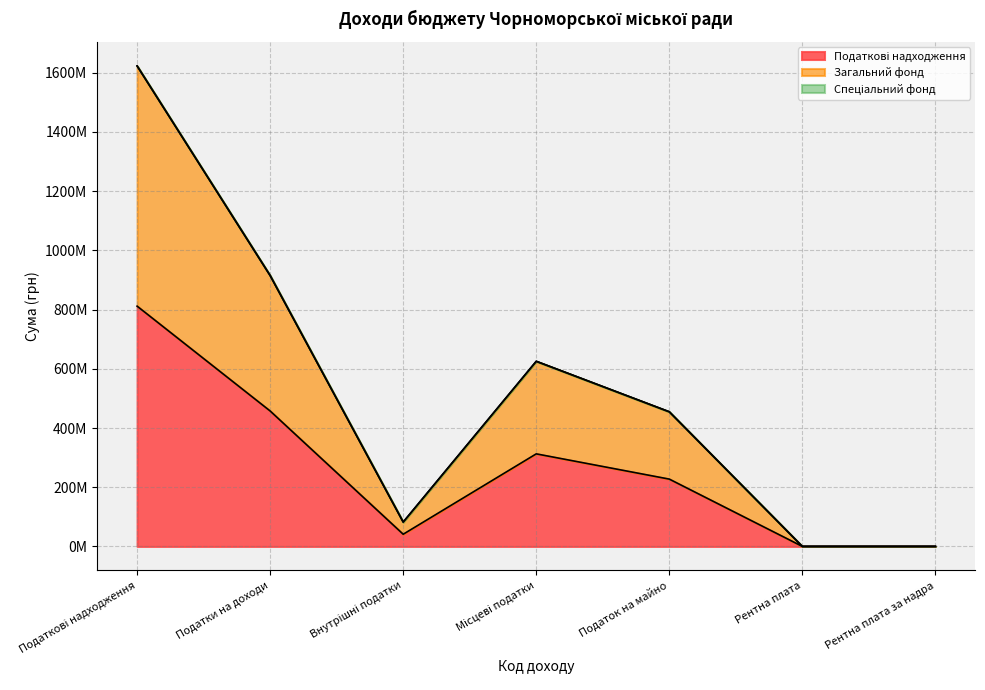

Does the chart have visible grid lines?

Yes